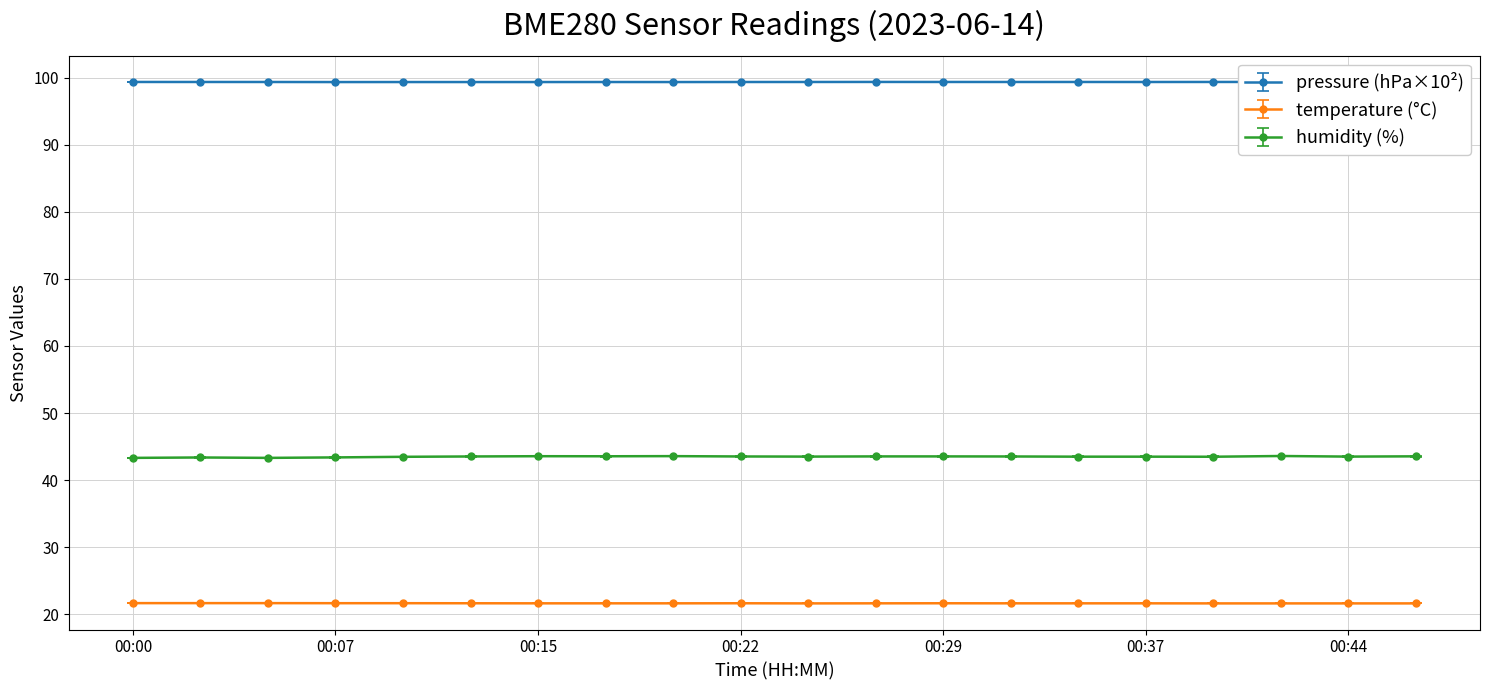

How many lines are shown in the chart?

3